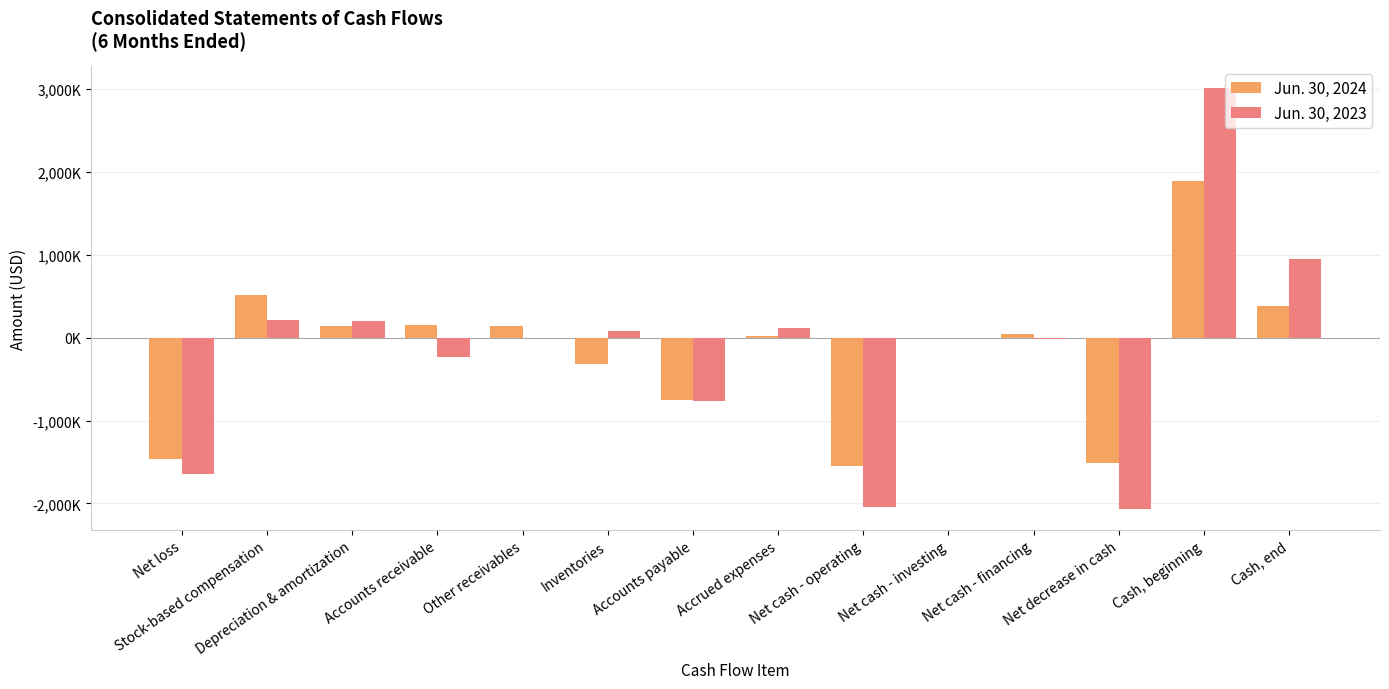

Which series has the largest total across all categories?

Jun. 30, 2023